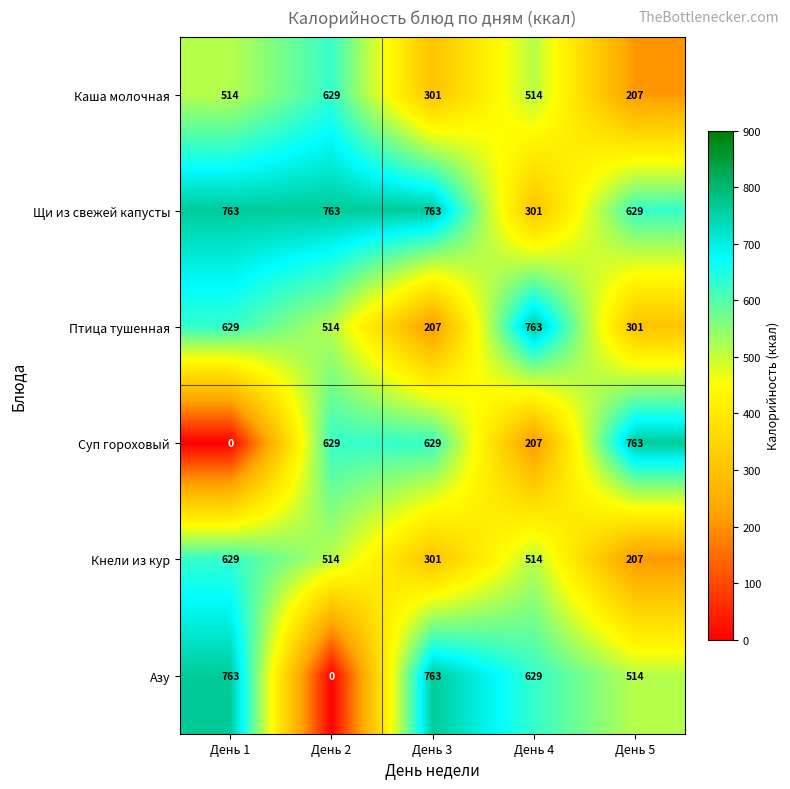

What is the maximum value shown in the chart?

763